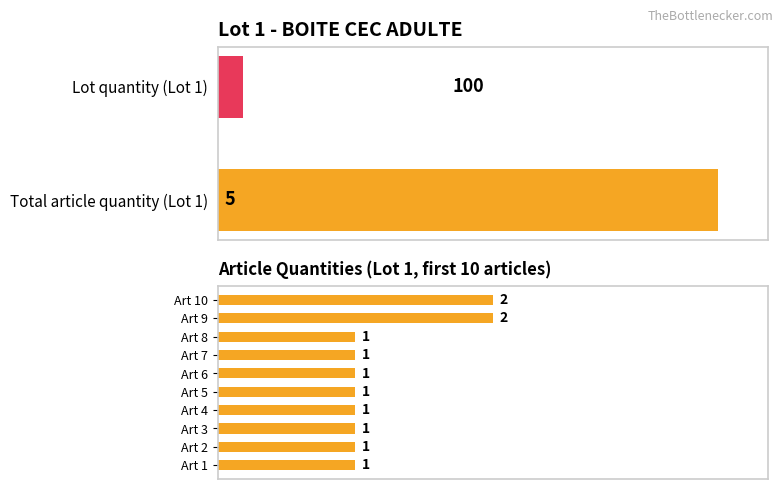

What is the sum of the values at Art 1 and Art 3?

2